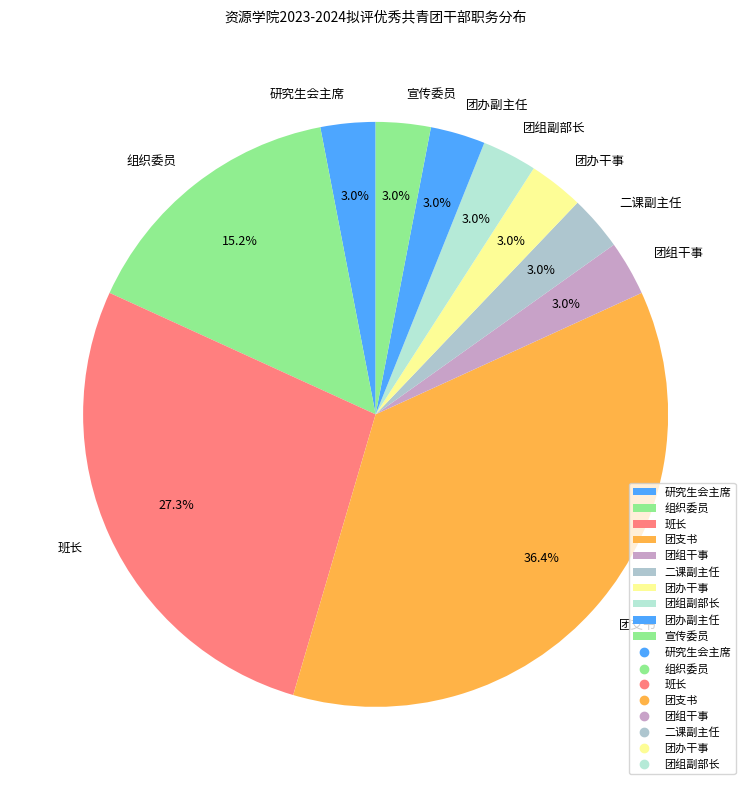

Between 组织委员 and 研究生会主席, which is larger?

组织委员